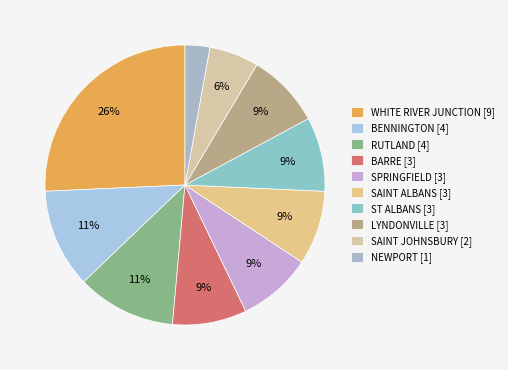

Combined, do RUTLAND and ST ALBANS account for over 50%?

No